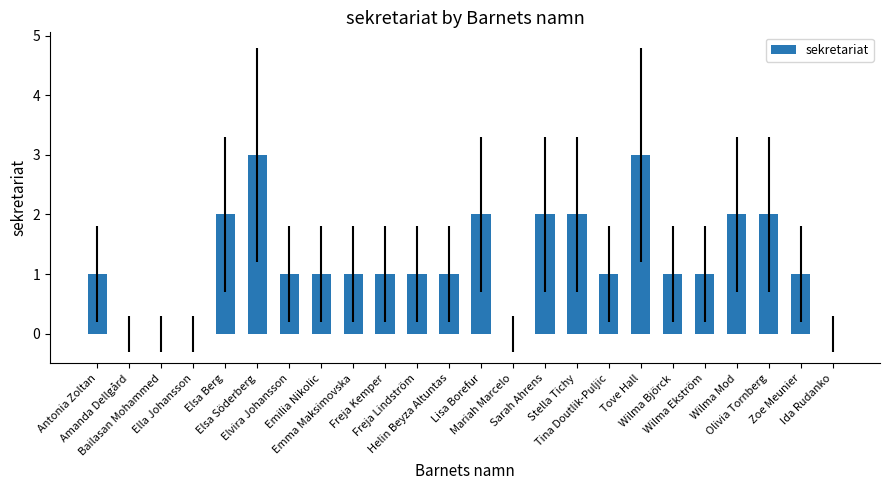

What is the sum of all values?

29